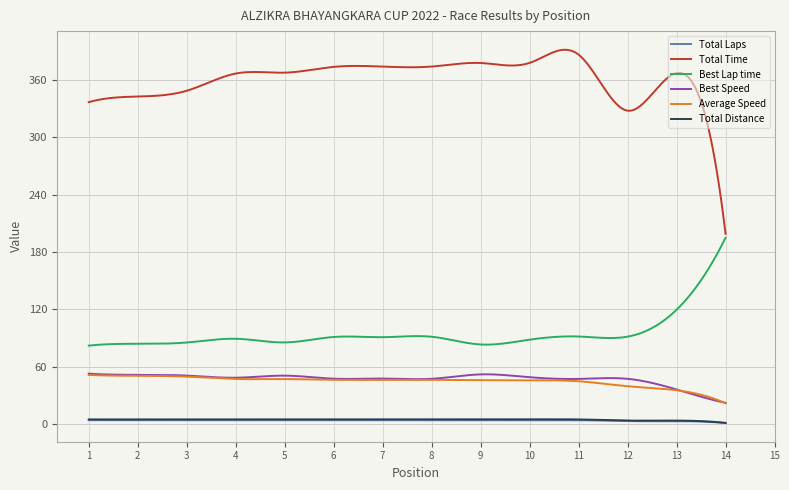

What is the minimum value for Total Time?

199.0